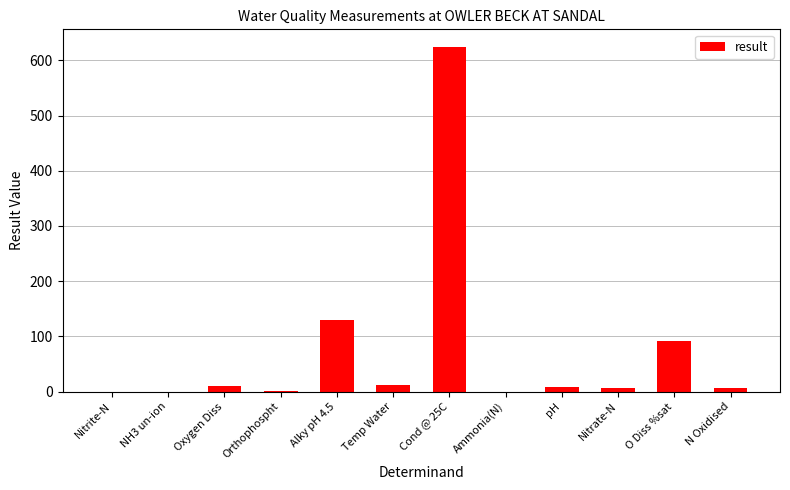

Which has a higher value, O Diss %sat or NH3 un-ion?

O Diss %sat